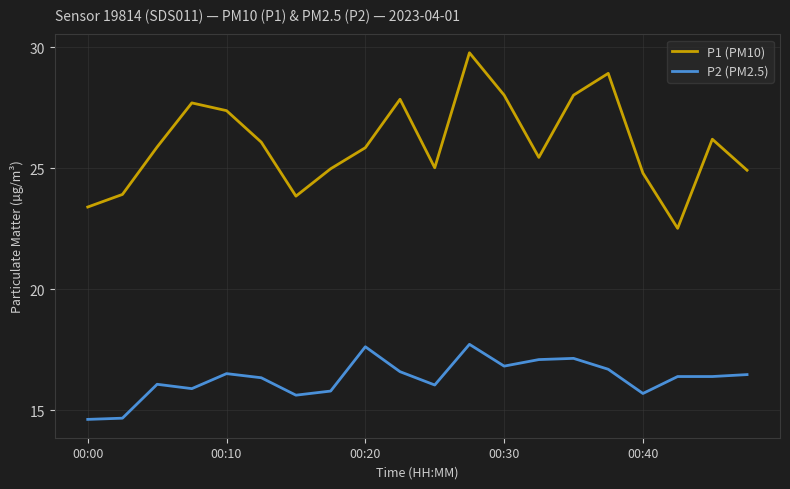

How many lines are shown in the chart?

2